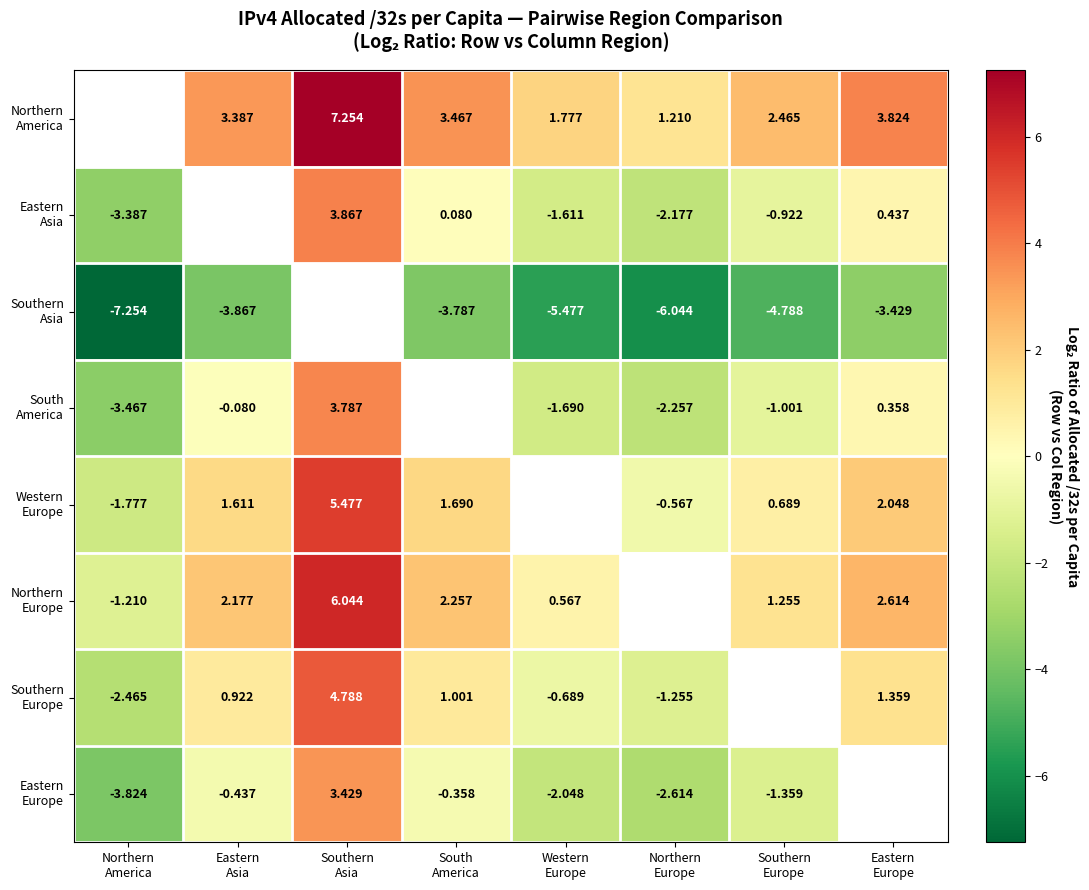

How many data points in Northern America are above 2?

5